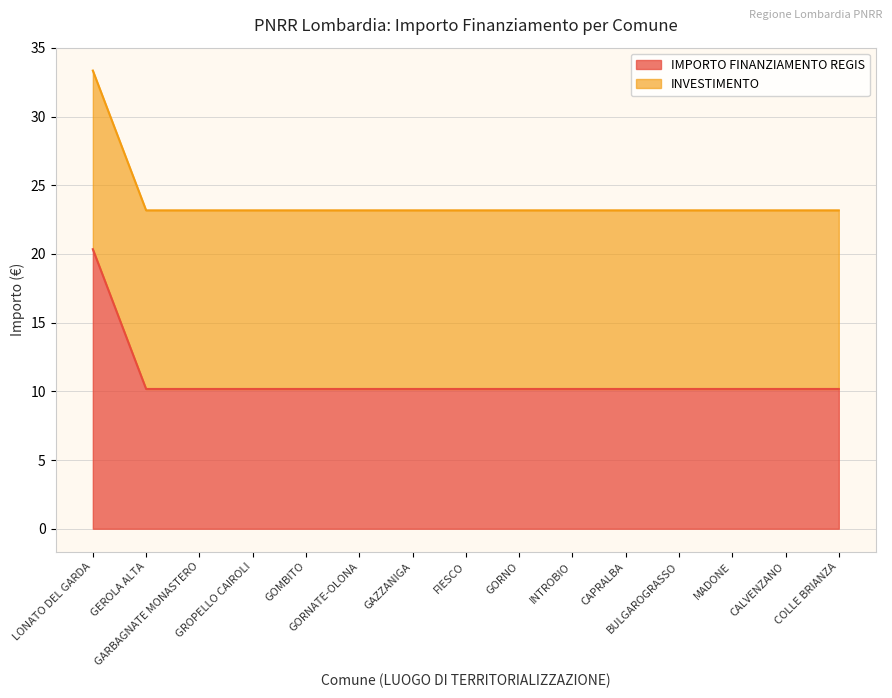

Which category has the lowest value across all series?

GEROLA ALTA